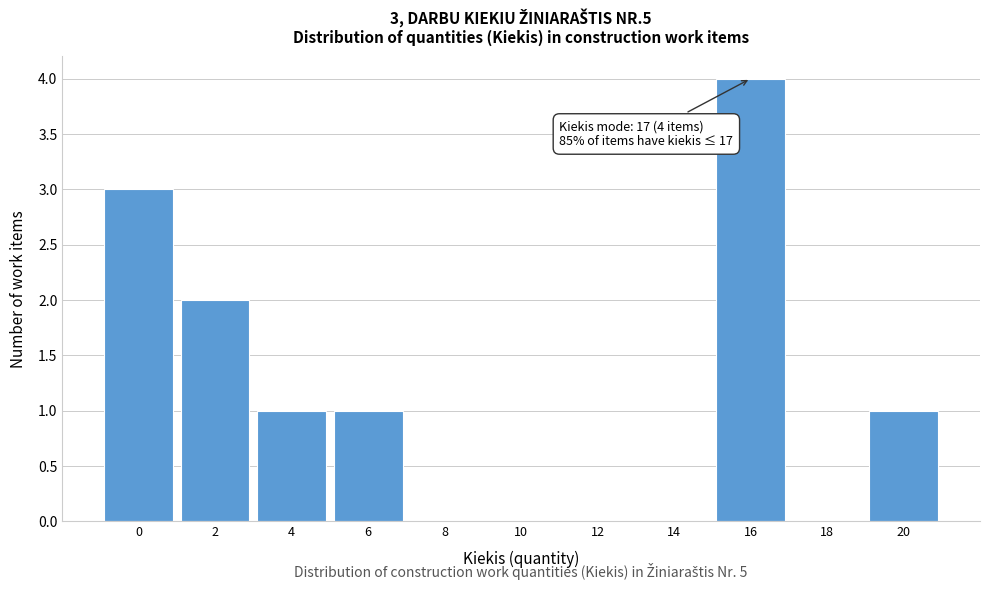

Reading left to right, transcribe all the data shown in this chart.

0=3	2=2	4=1	6=1	8=0	10=0	12=0	14=0	16=4	18=0	20=1